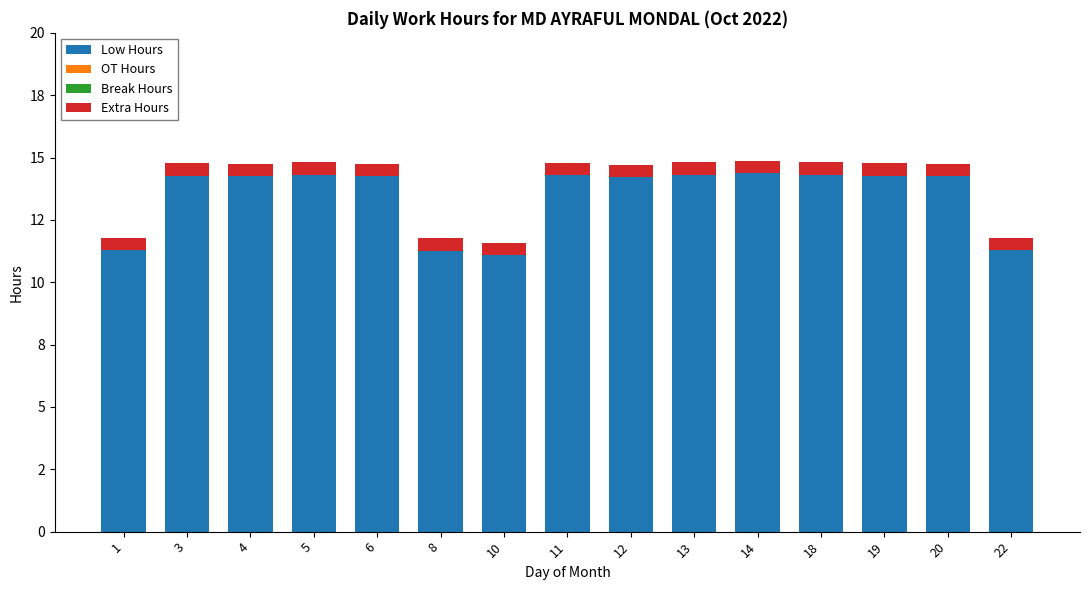

Does the chart contain stacked bars?

Yes